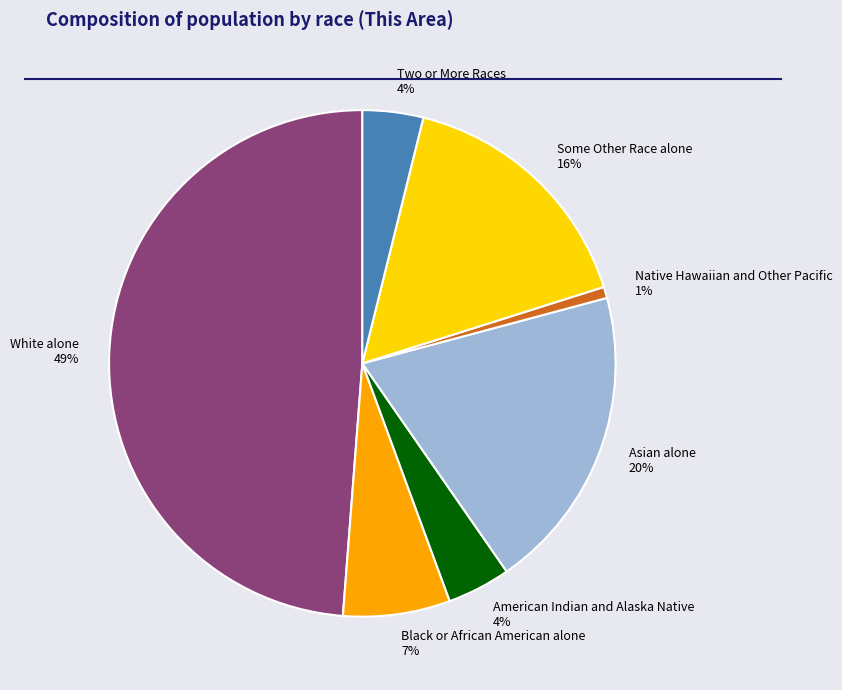

Do Two or More Races and Asian alone together represent more than half of the pie?

No